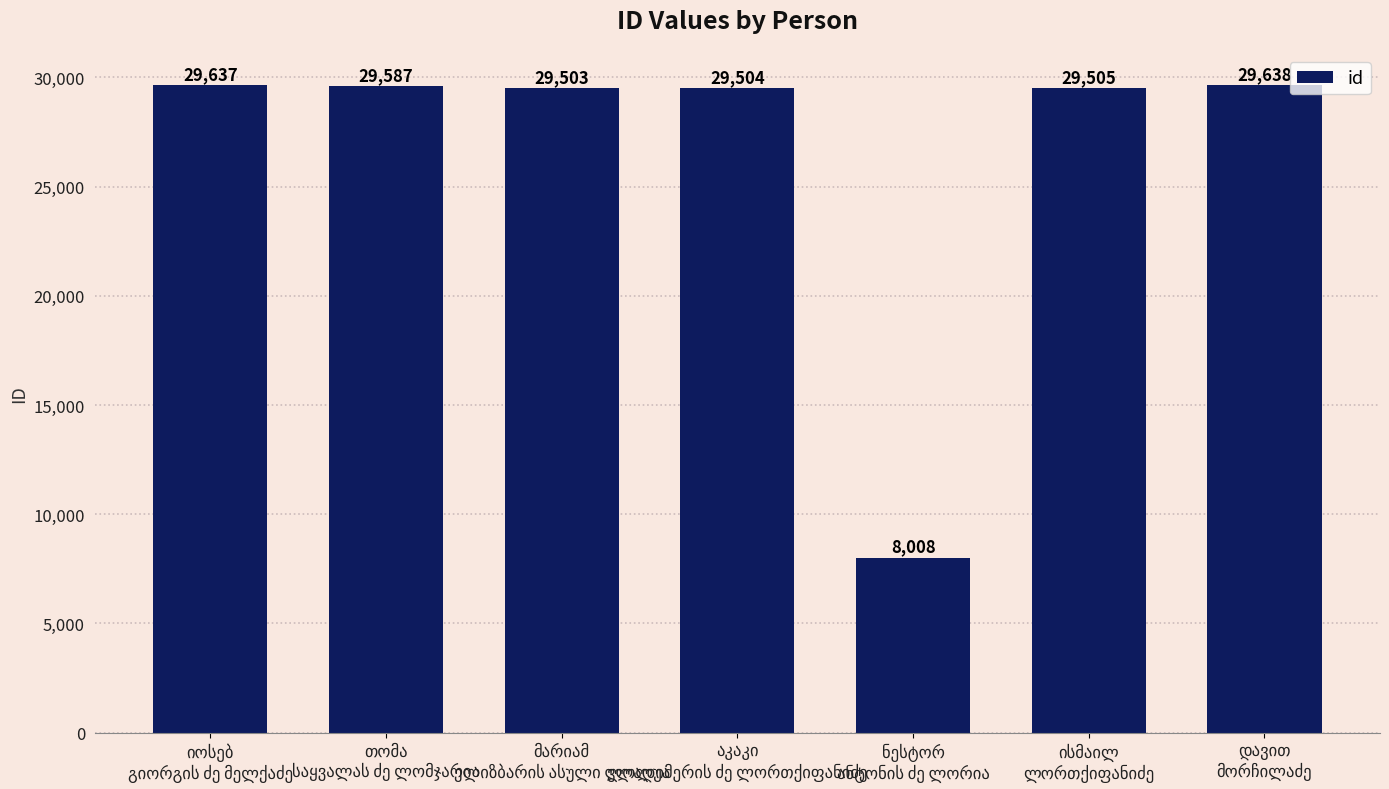

What is the minimum value shown in the chart?

8008